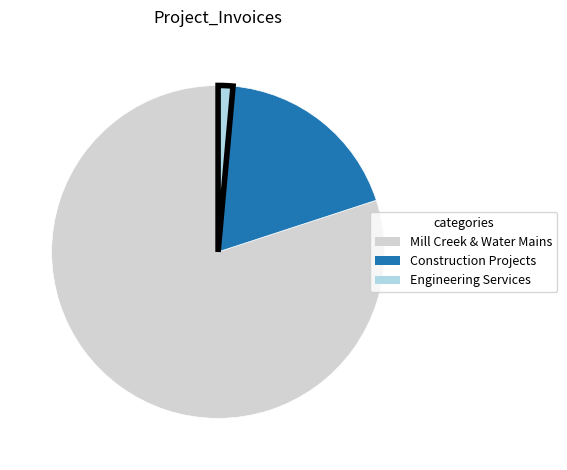

Is there any slice that represents more than half of the pie?

Yes